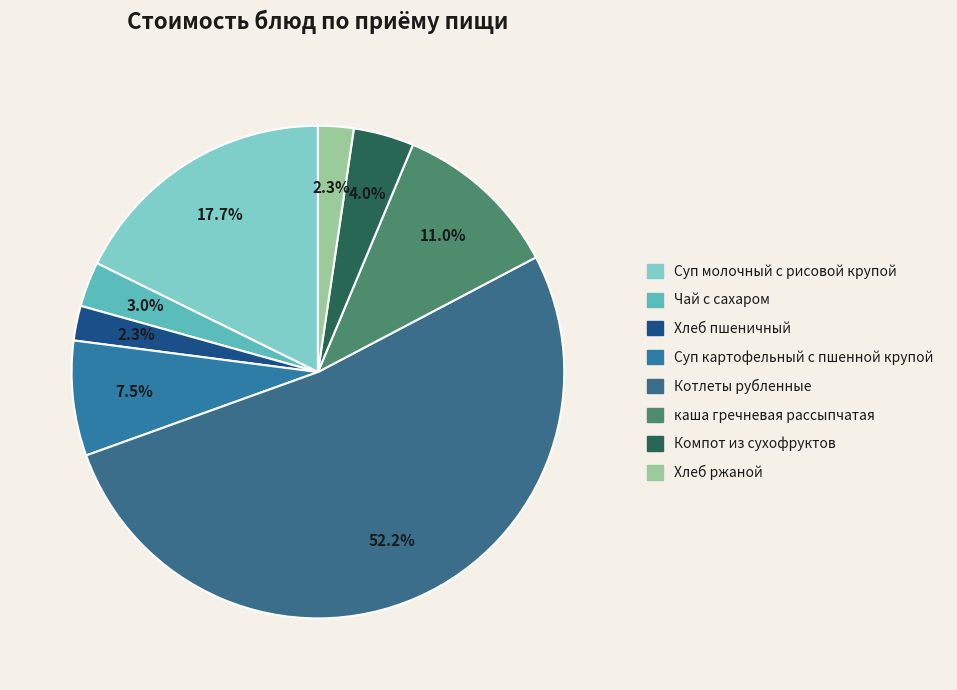

To the nearest percent, what is the difference between the largest and smallest slice percentages?

50%